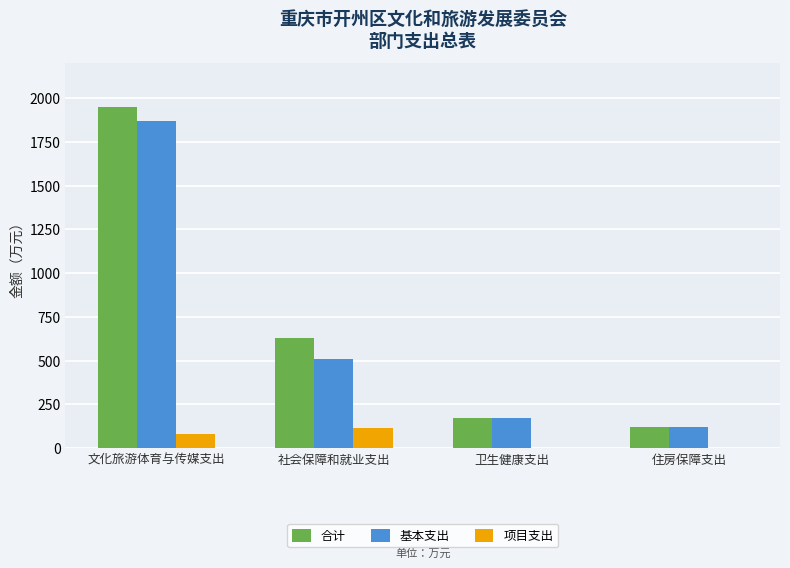

At which label is 合计 closest to 1035?

社会保障和就业支出